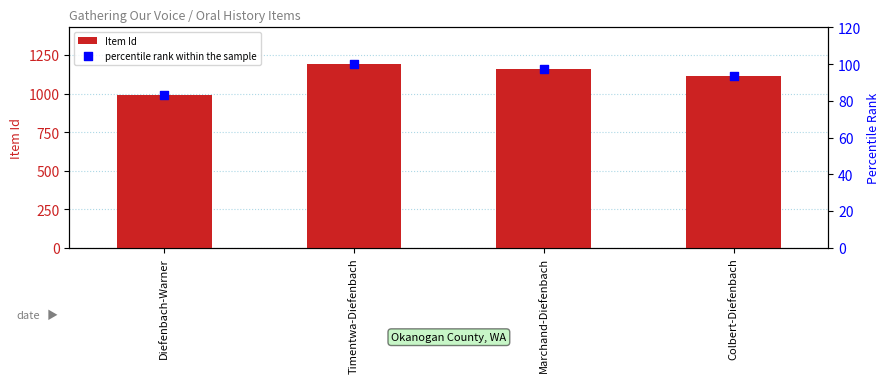

At how many categories does at least one series exceed 245?

4